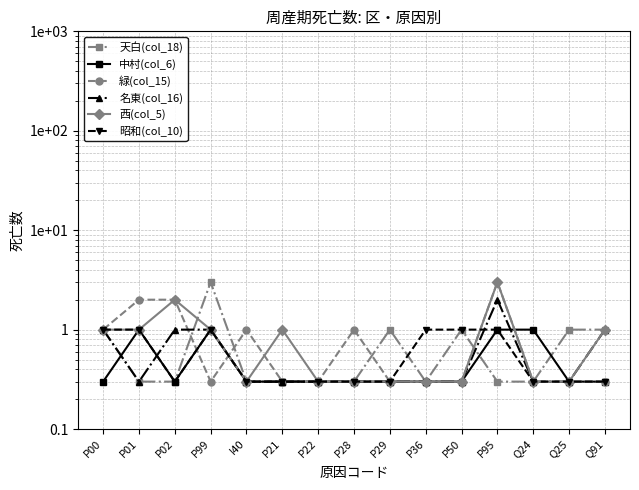

How many 緑(col_15) values are between 0 and 1?

12